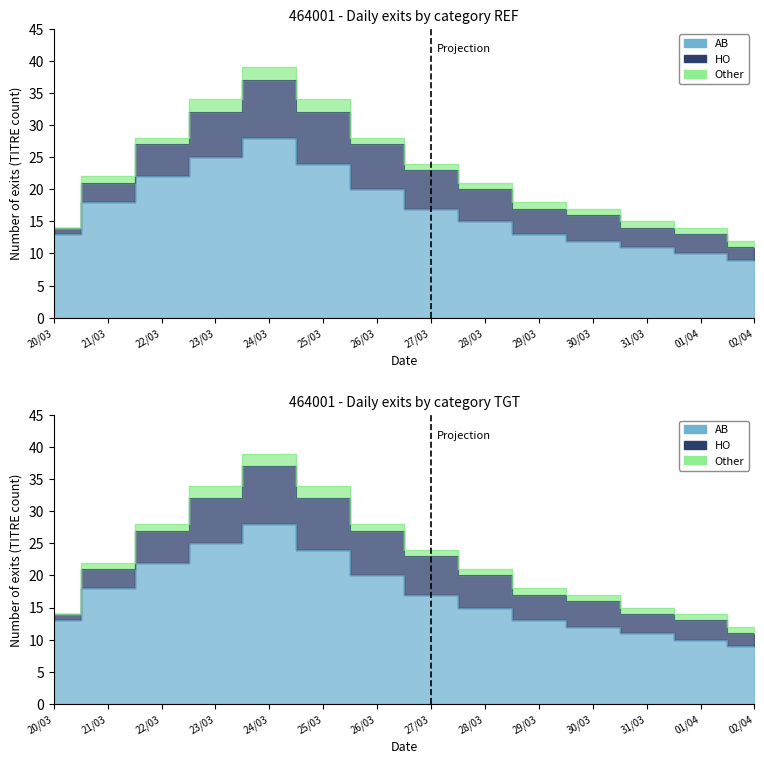

Rank the series by their average value, from highest to lowest.

AB, HO, Other